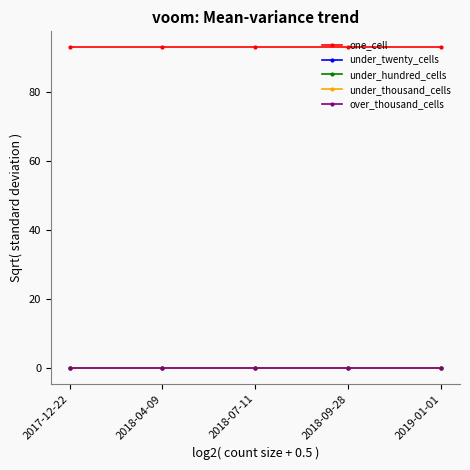

The under_thousand_cells series shows 0 at 2018-09-28. True or false?

True